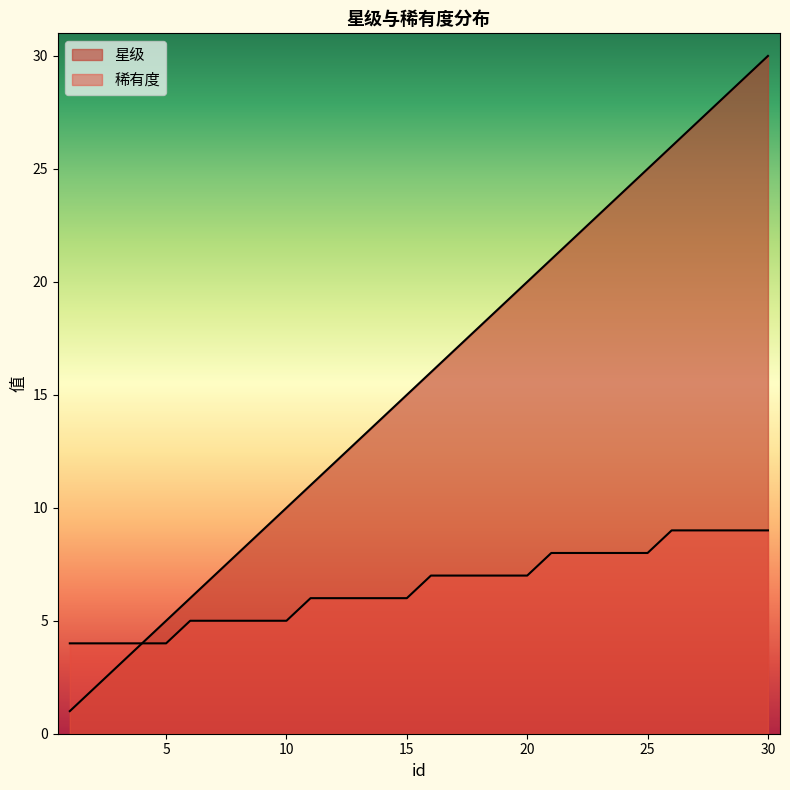

The 稀有度 series shows 2 at 25. True or false?

False